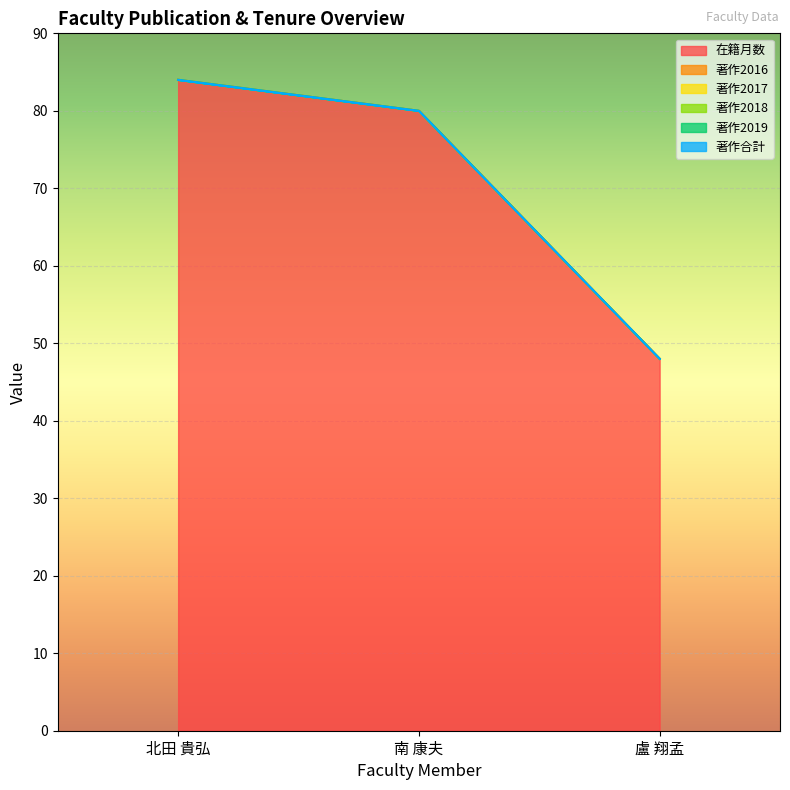

Which has a higher value, 南 康夫 or 北田 貴弘?

北田 貴弘